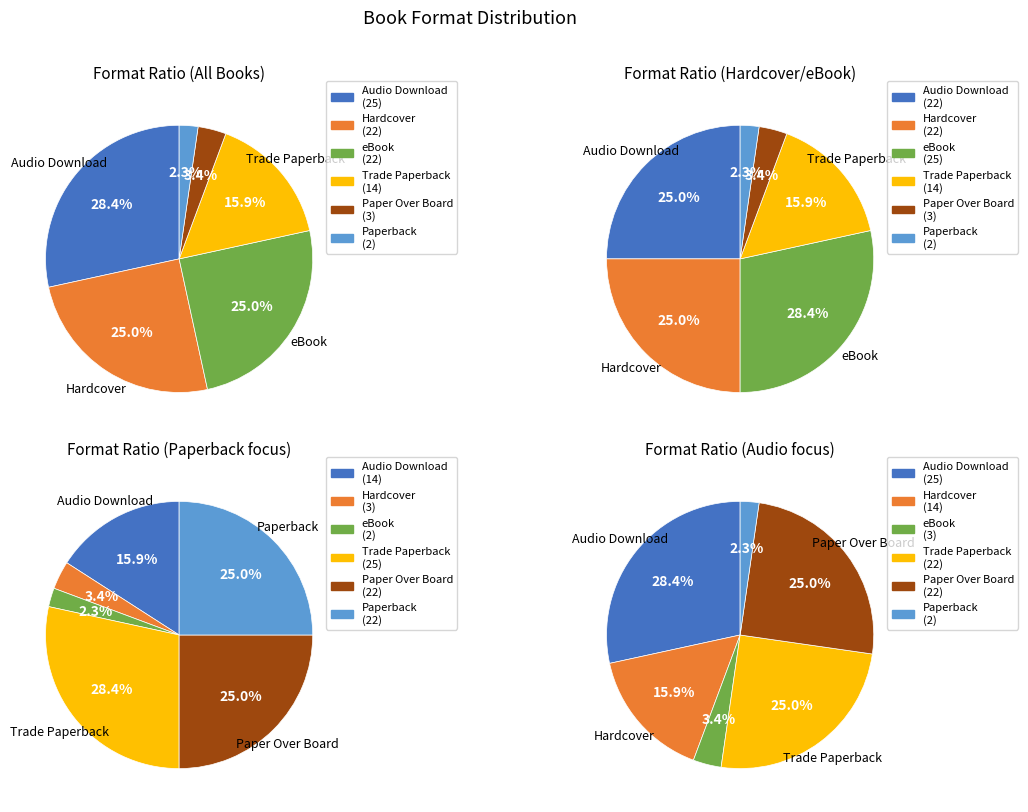

How many slices are in this pie chart?

6